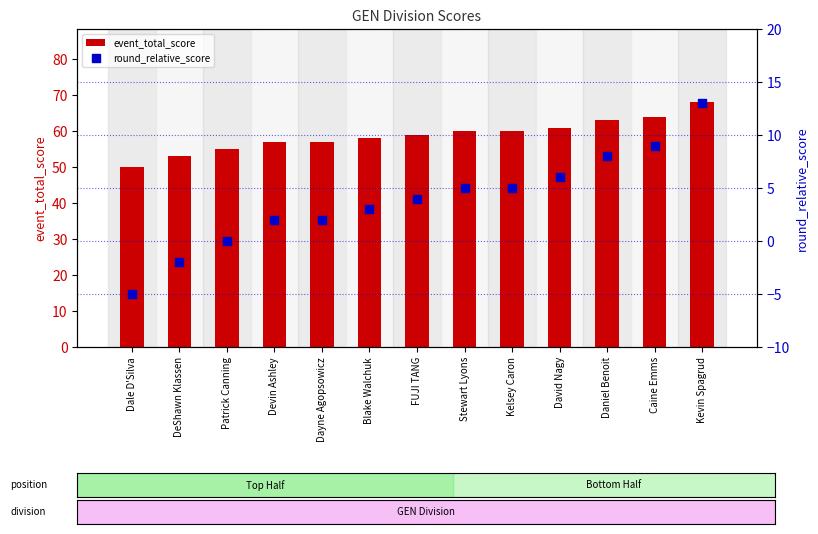

What are all the series names shown in the legend?

event_total_score, round_relative_score